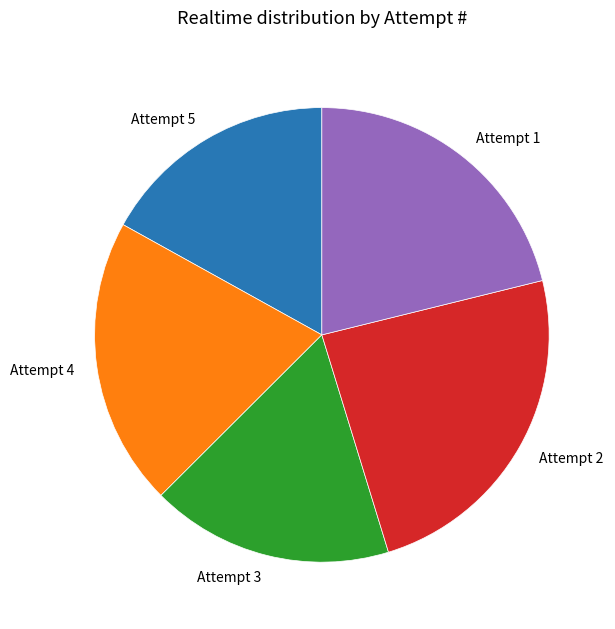

Which slice is the largest?

Attempt 2